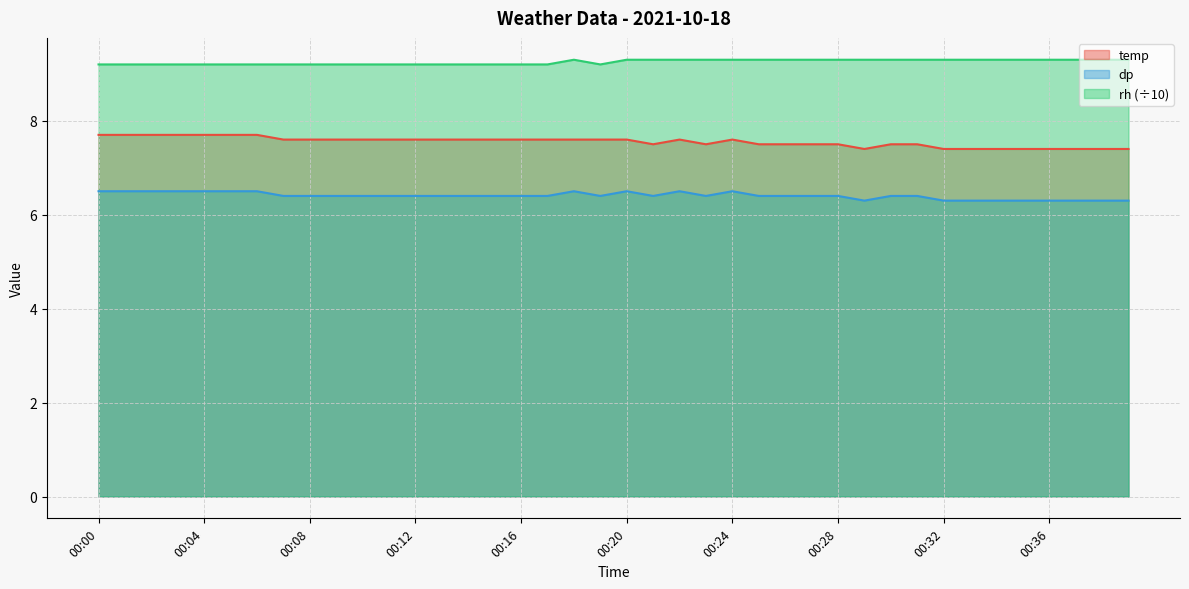

How many interior local peaks does the dp series have?

4